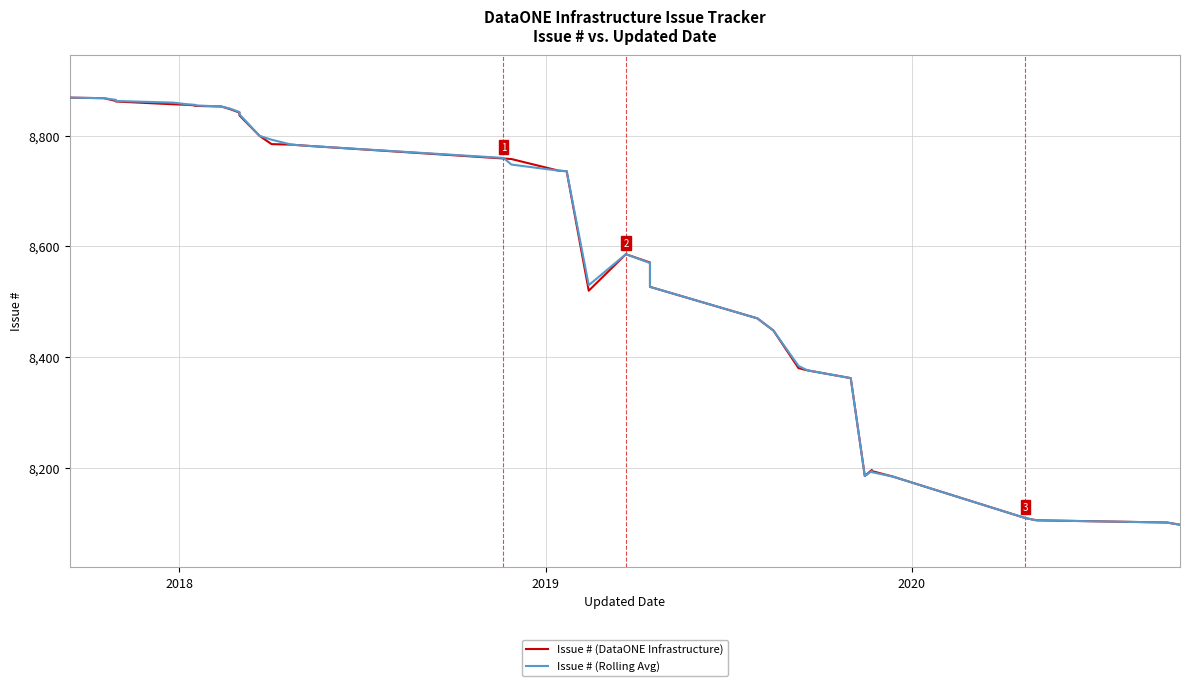

Is the value of Issue # (DataONE Infrastructure) at 5 greater than the value of Issue # (Rolling Avg) at 23?

Yes